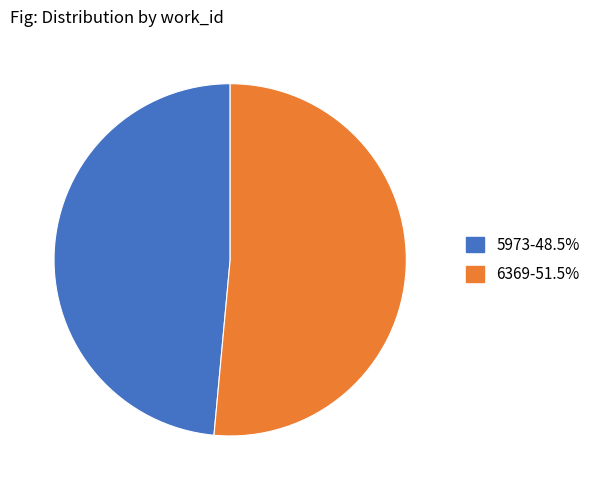

How many segments does this pie chart have?

2